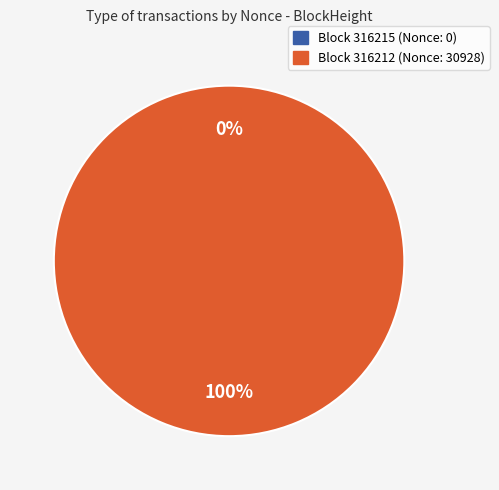

How many slices are in this pie chart?

2